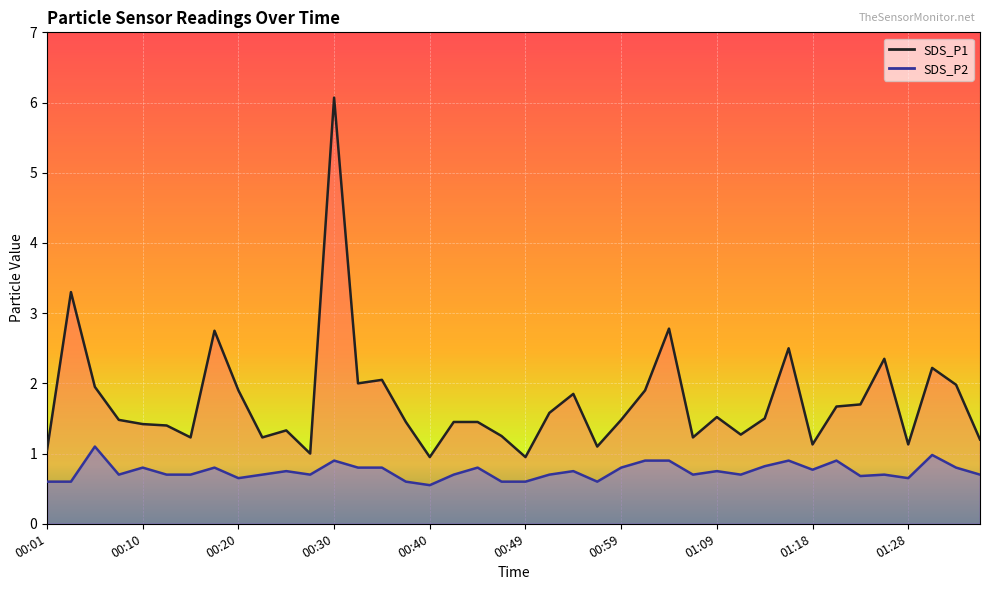

Which has a higher value, 00:42 or 01:21?

01:21